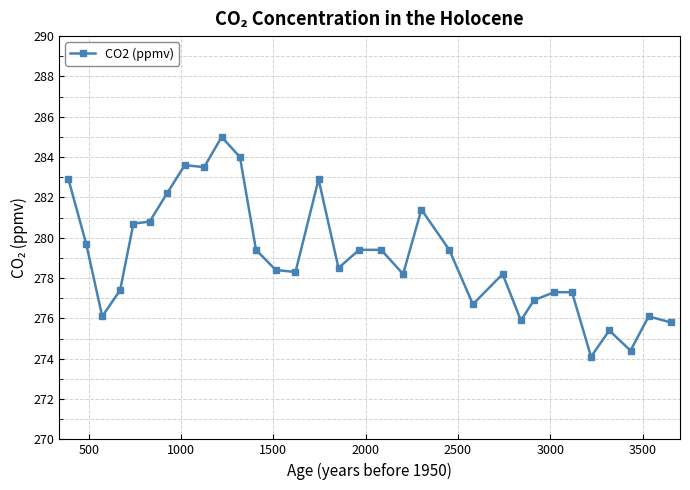

What is the sum of all values?

8929.3